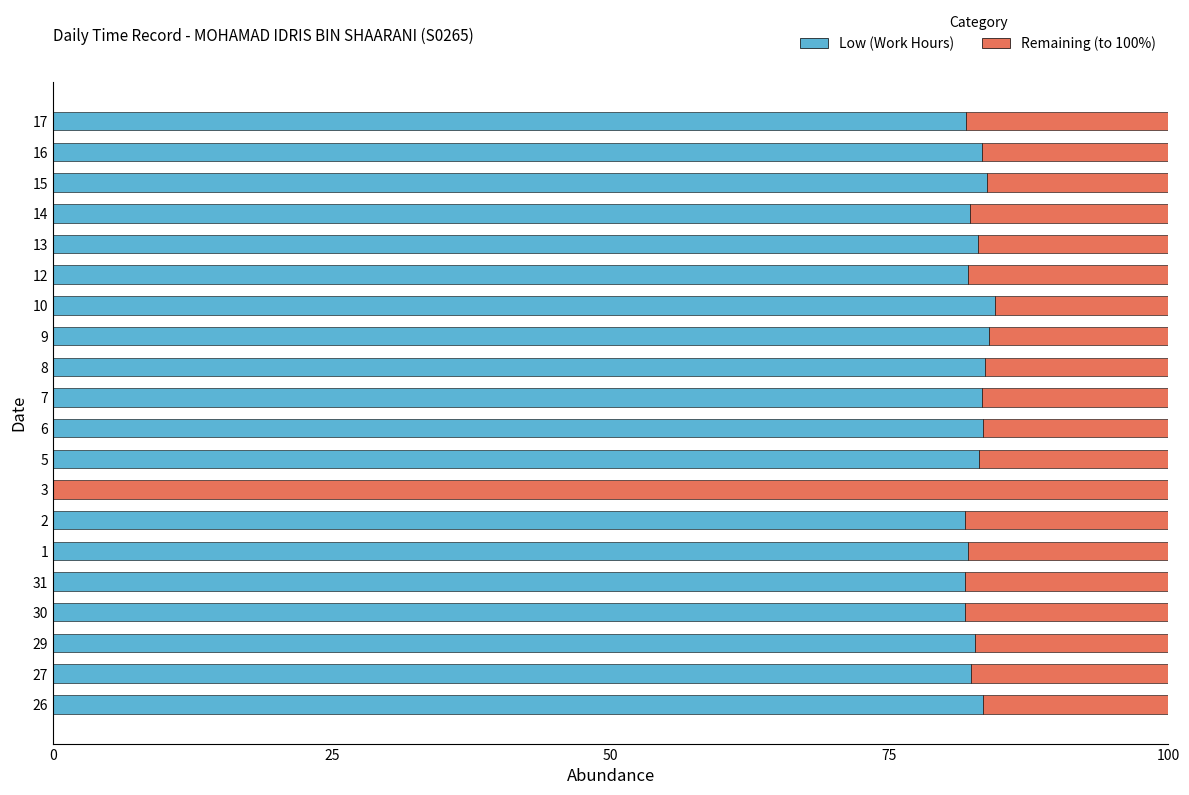

Is it true that Low (Work Hours) equals 145.0 at 31?

False